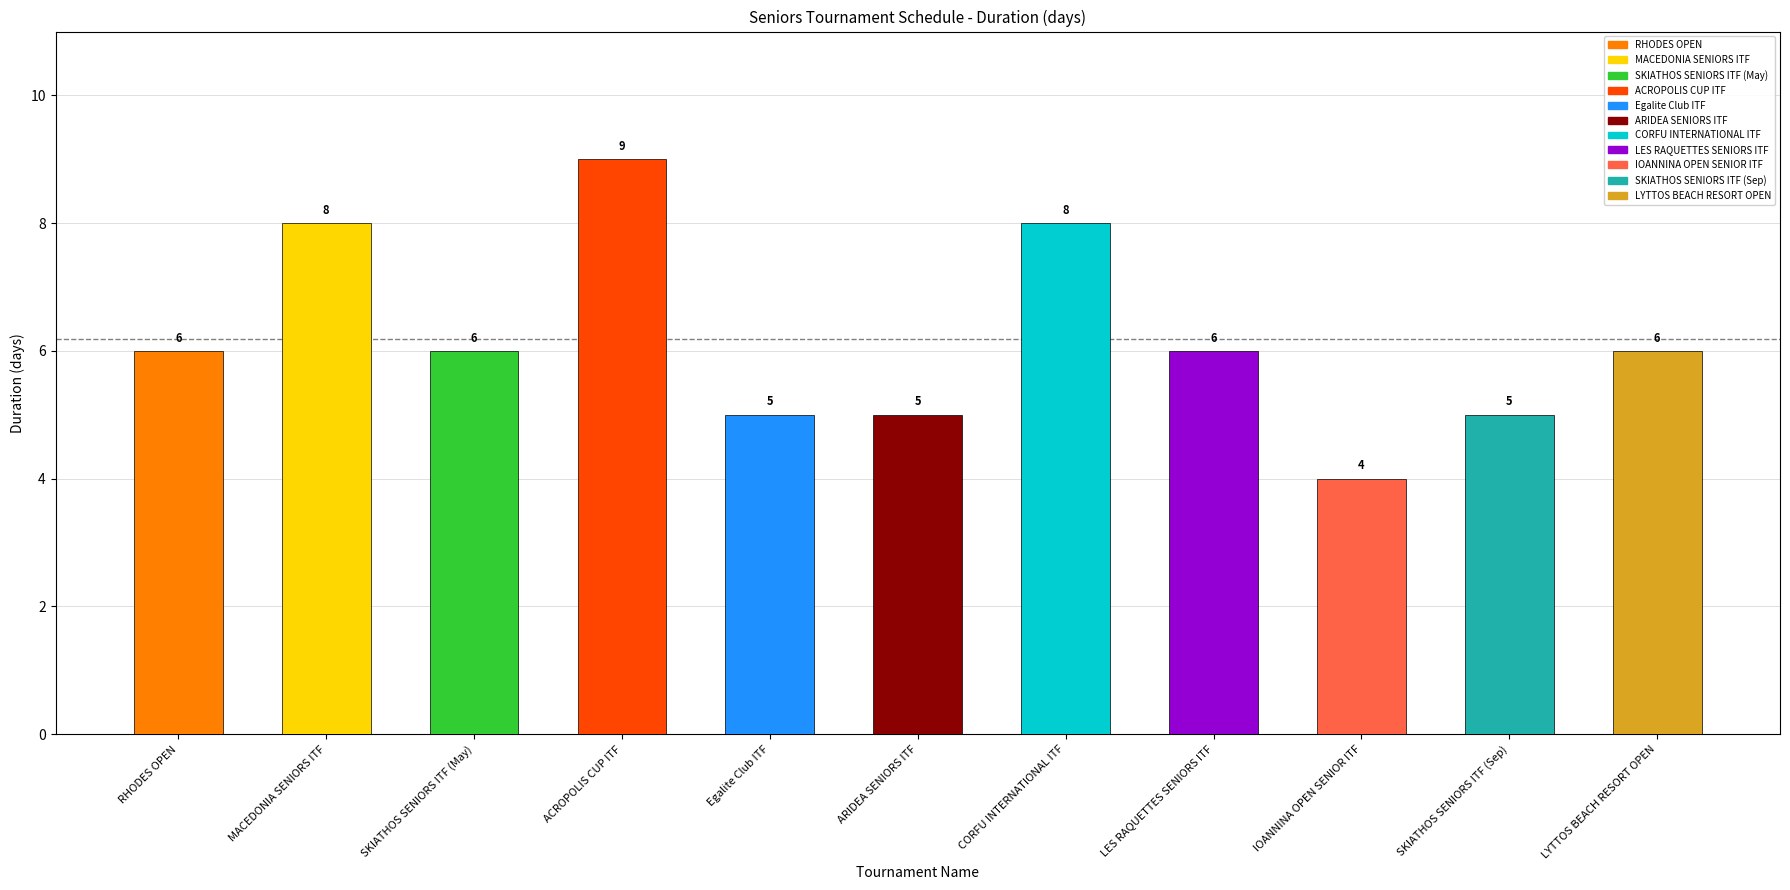

List the labels in order of value, smallest first.

ΙΟΑΝΝΙΝΑ OPEN SENIOR ITF, Egalite Club ITF, ARIDEA SENIORS ITF, SKIATHOS SENIORS ITF (Sep), RHODES OPEN, SKIATHOS SENIORS ITF (May), LES RAQUETTES SENIORS ITF, LYTTOS BEACH RESORT OPEN, MACEDONIA SENIORS ITF, CORFU INTERNATIONAL ITF, ACROPOLIS CUP ITF